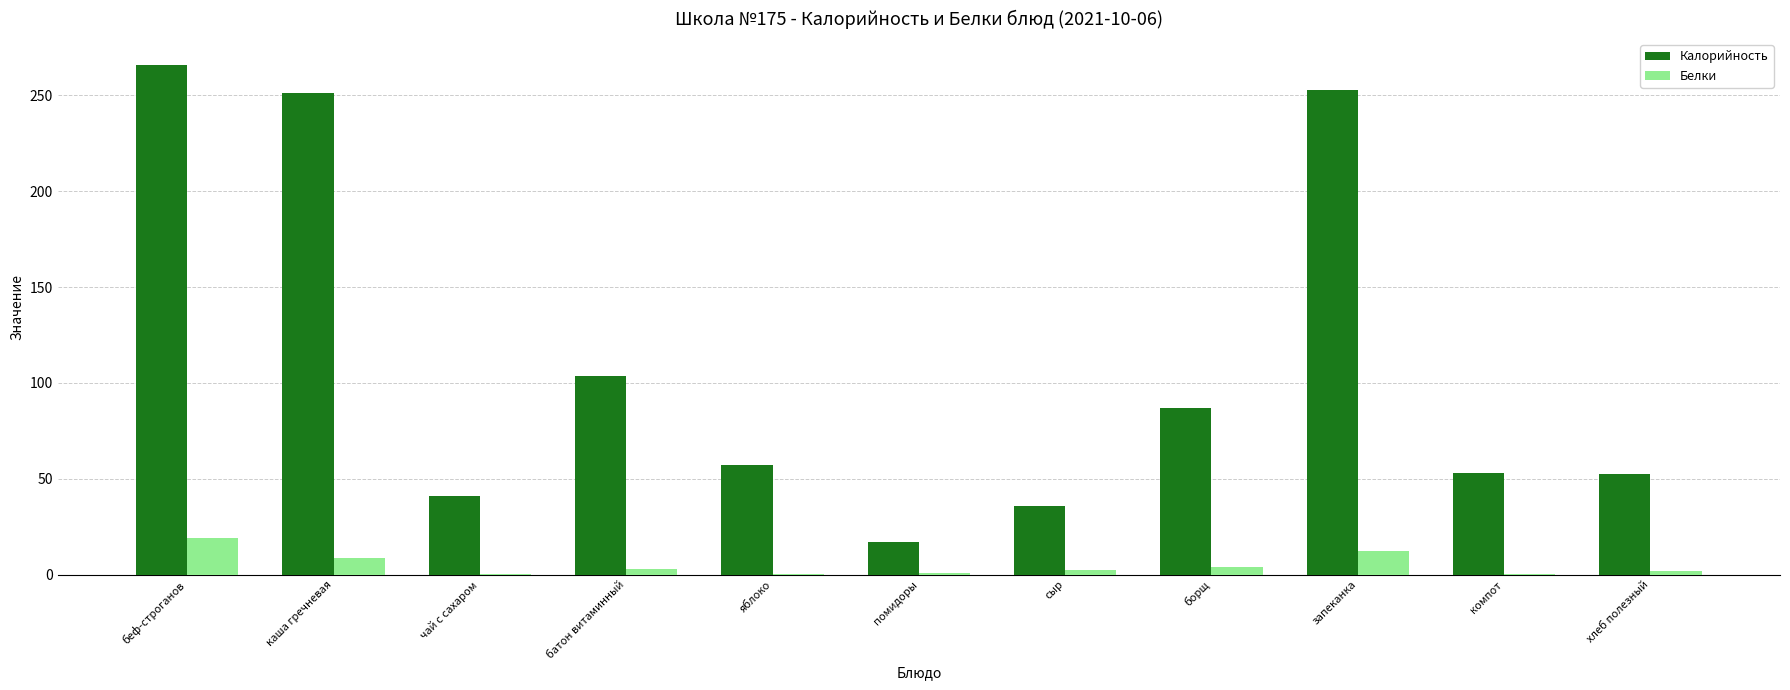

Where is Белки nearest to the value 9?

каша гречневая